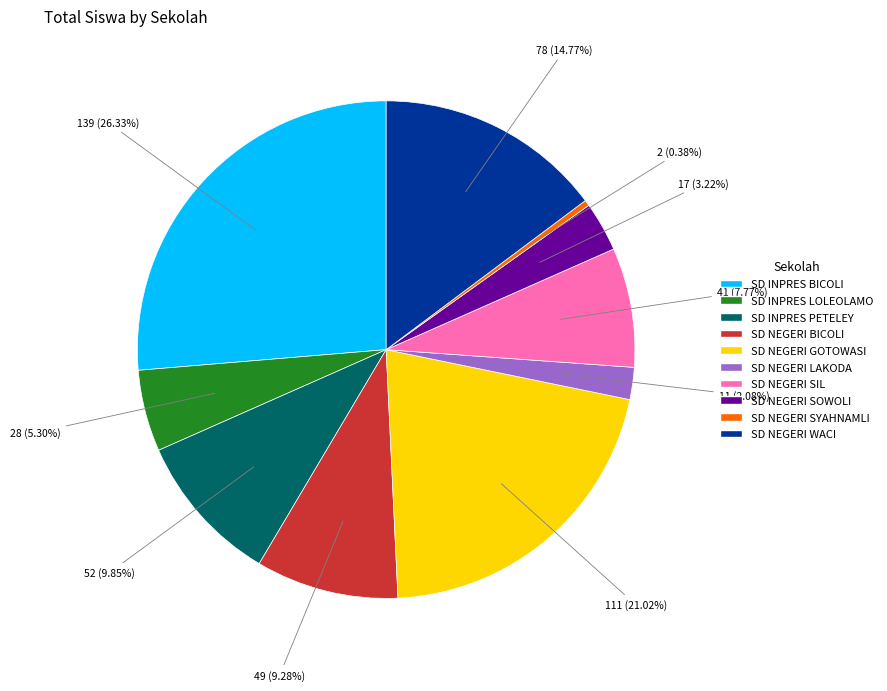

Is it true that SD NEGERI SYAHNAMLI is 0% of the pie?

True